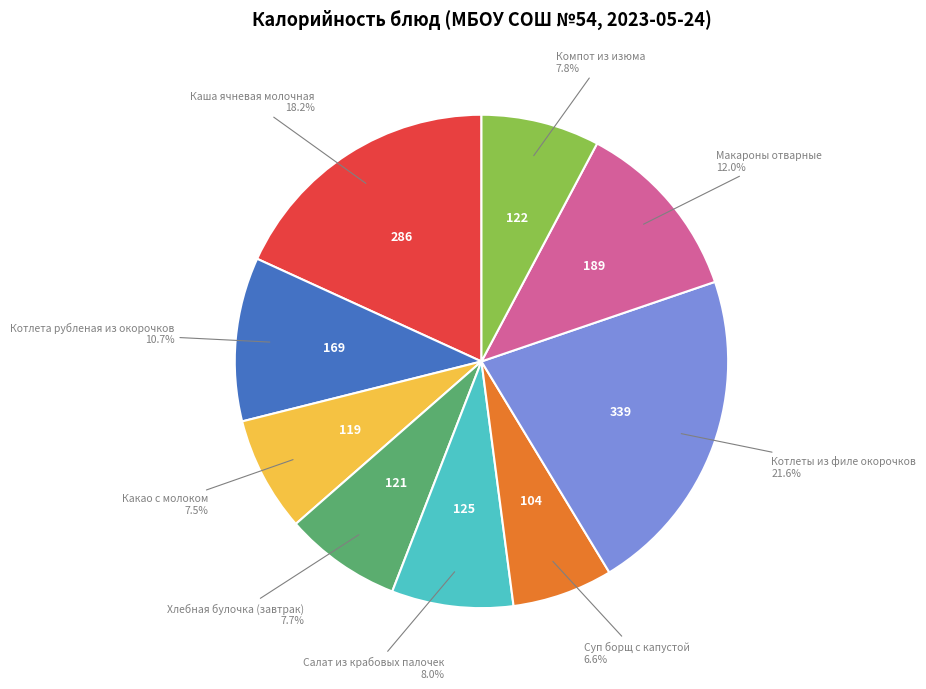

Does any single category account for the majority?

No